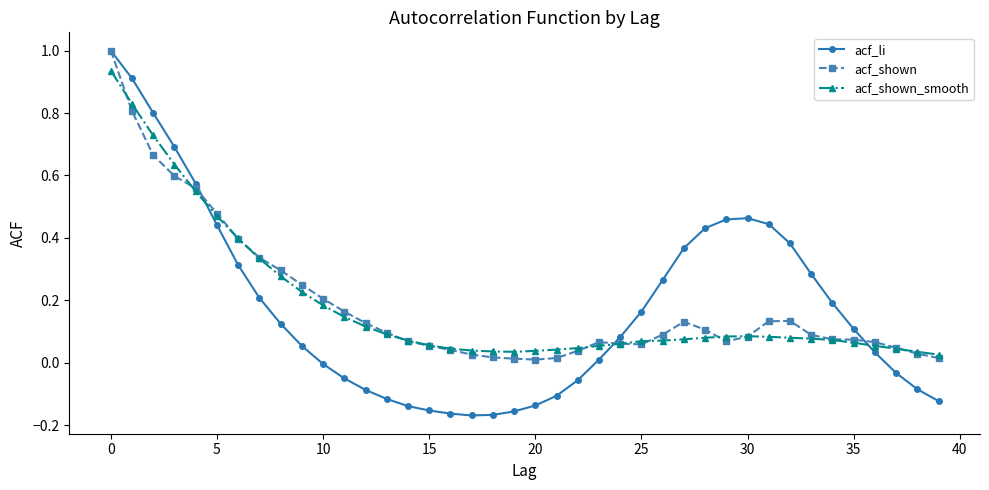

What is the maximum value for acf_li?

1.0